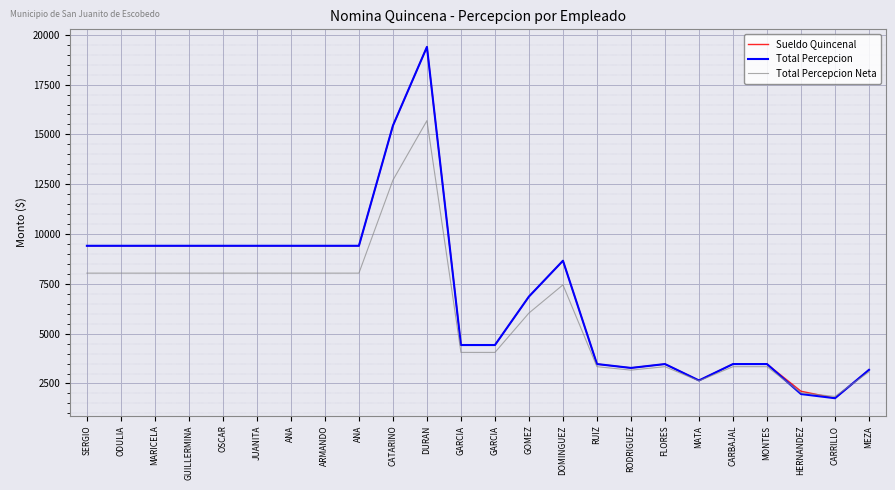

What is the value of the Total Percepcion Neta point at the 16th from the left?

3343.3